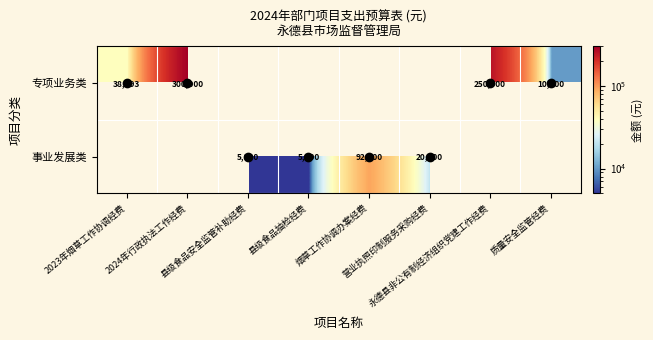

What is the sum of the 事业发展类 values at 营业执照印制服务采购经费 and 县级食品安全监管补助经费?

25000.0